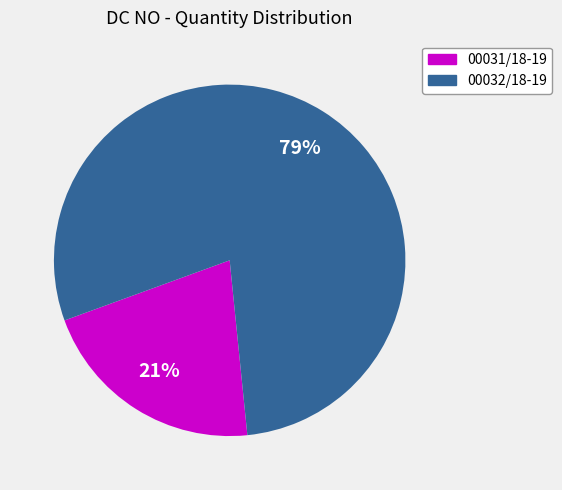

Is 00032/18-19 the majority of the pie?

Yes